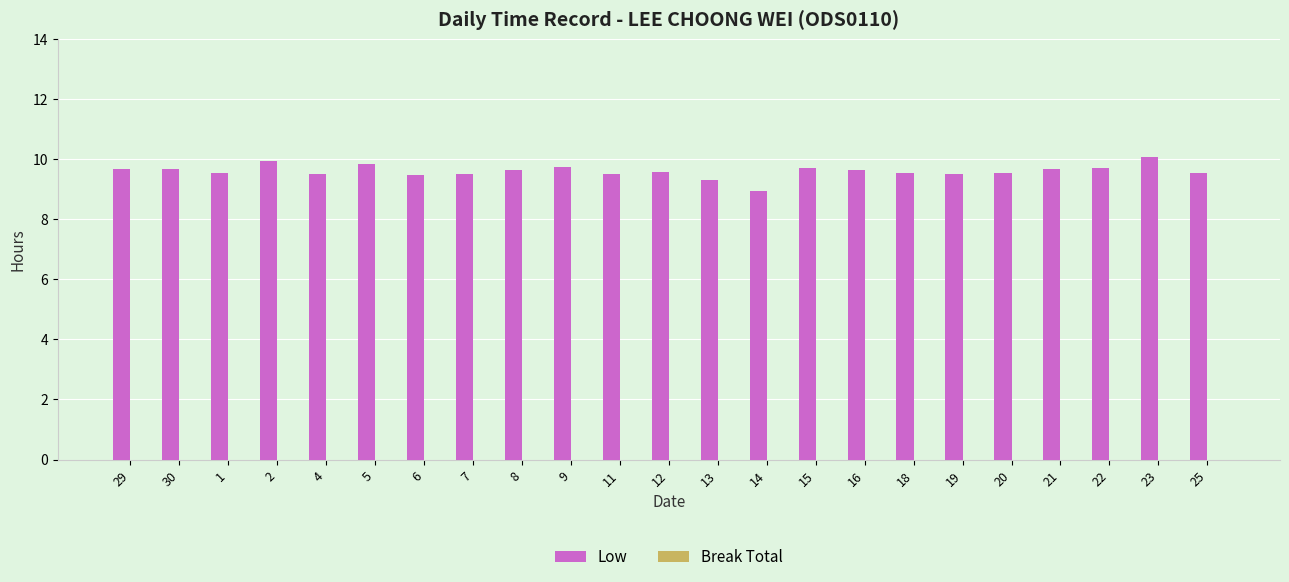

What is the label of the 18th bar from the left?

19